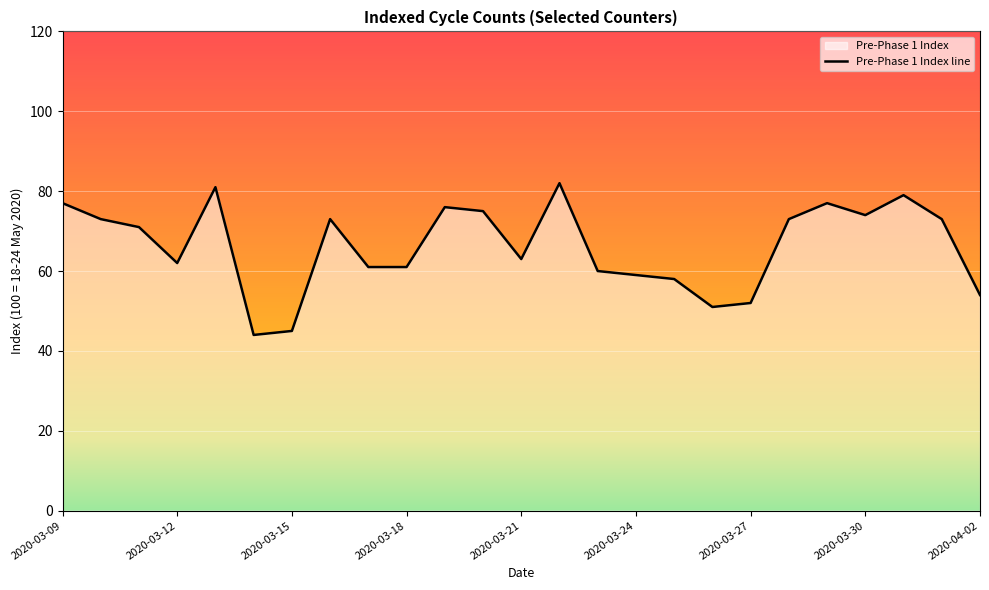

Reading left to right, transcribe all the data shown in this chart.

77	73	71	62	81	44	45	73	61	61	76	75	63	82	60	59	58	51	52	73	77	74	79	73	54